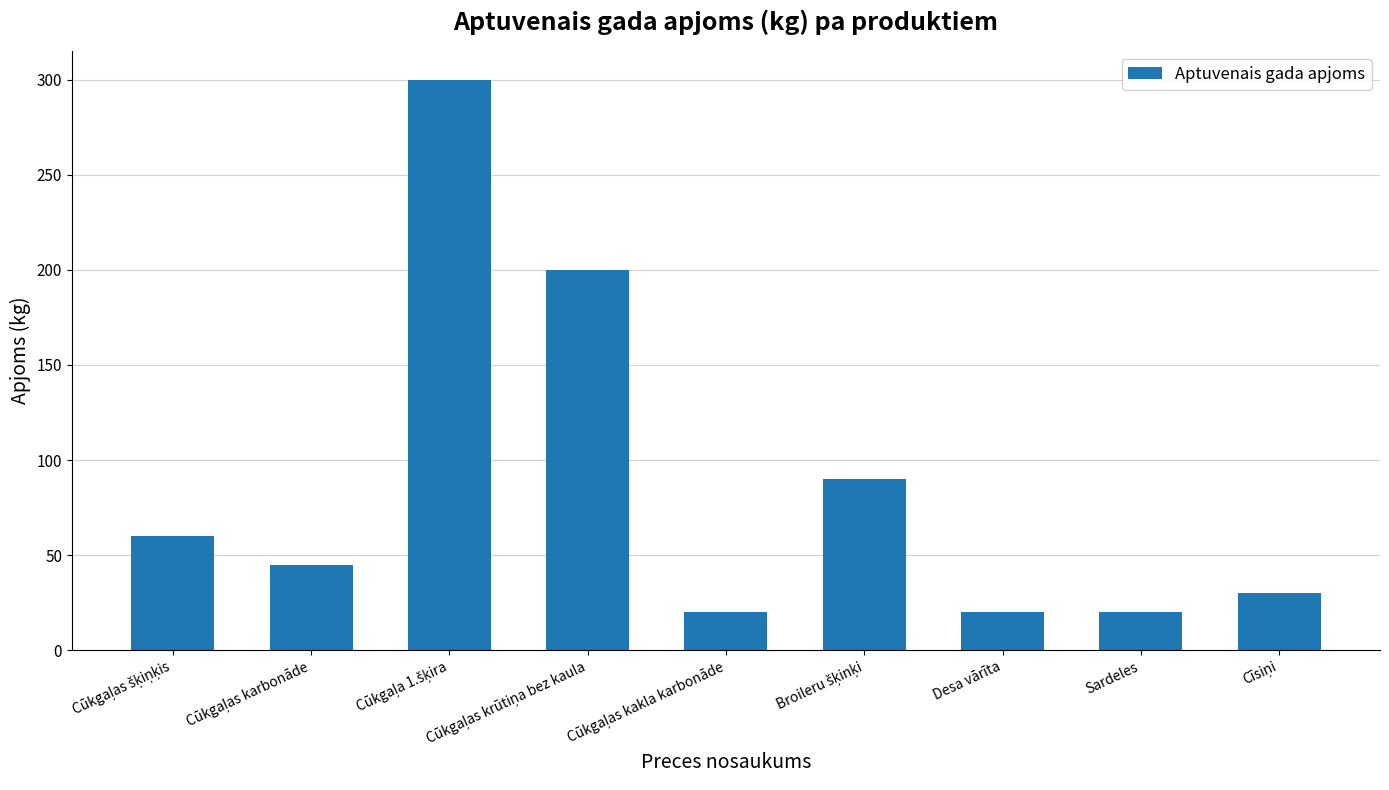

What is the minimum value shown in the chart?

20